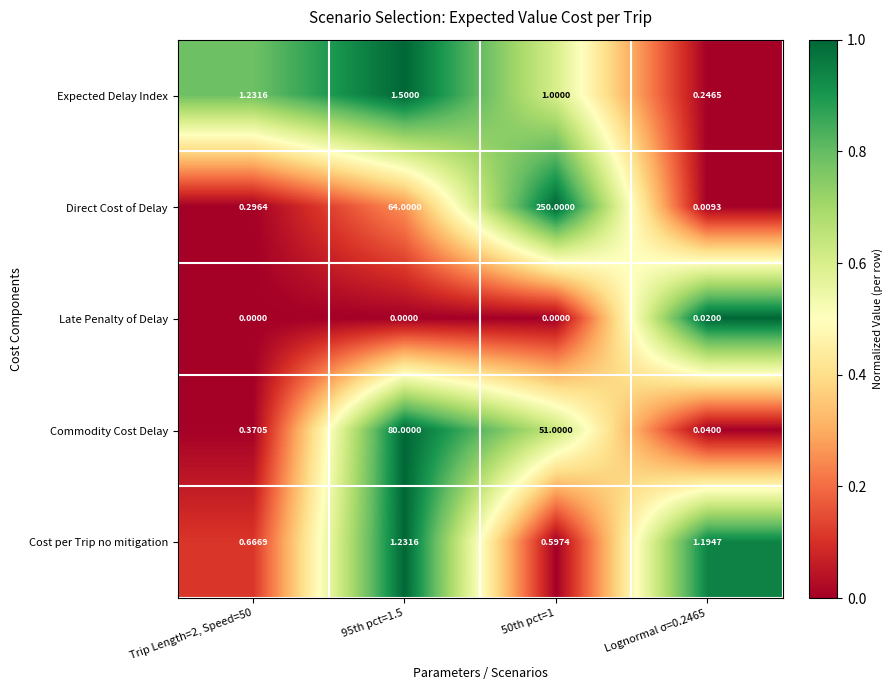

Which series has the largest range (max minus min)?

Direct Cost of Delay